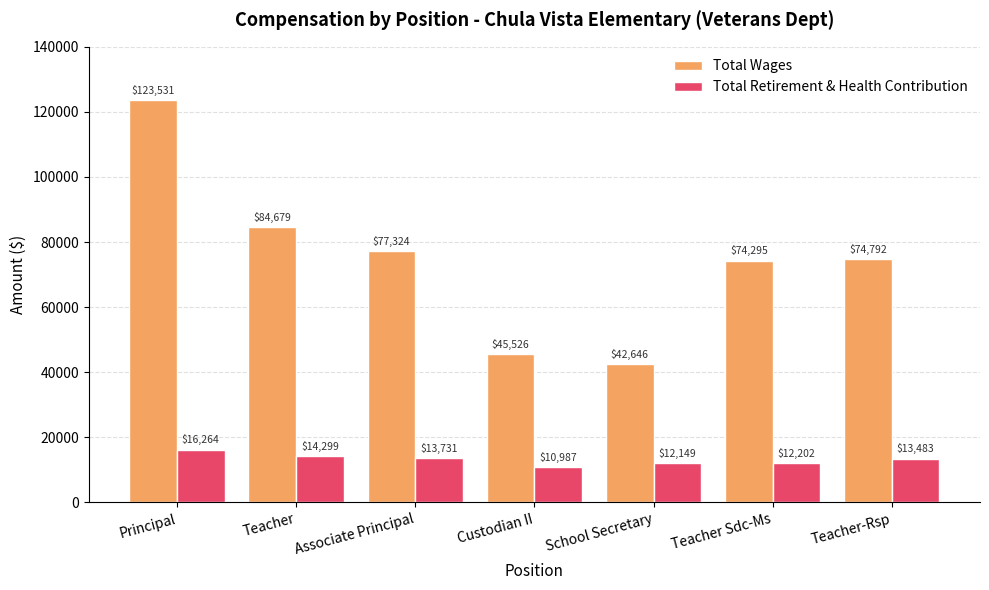

What is the difference between the second highest and second lowest values in the Total Retirement & Health Contribution series?

2150